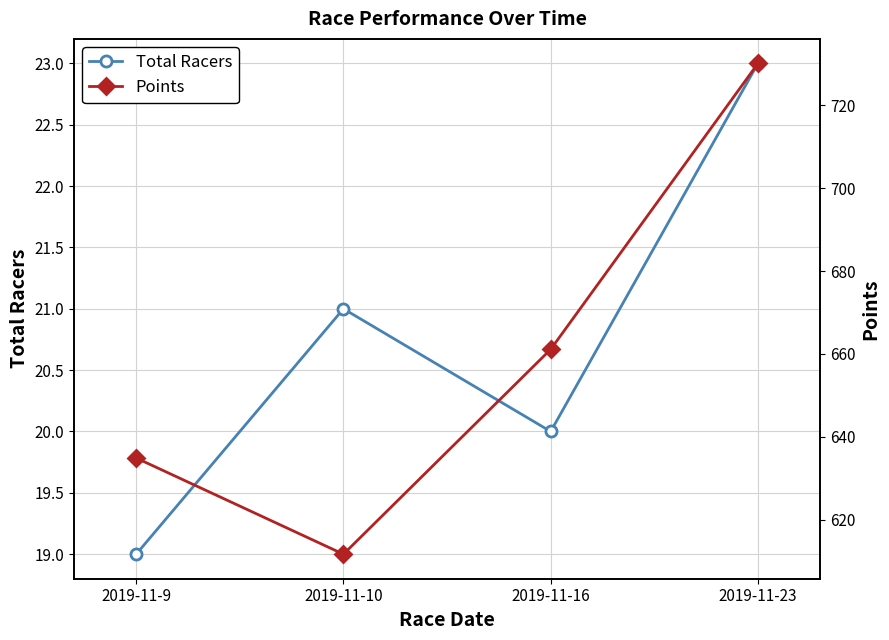

Which series has the largest range (max minus min)?

Points